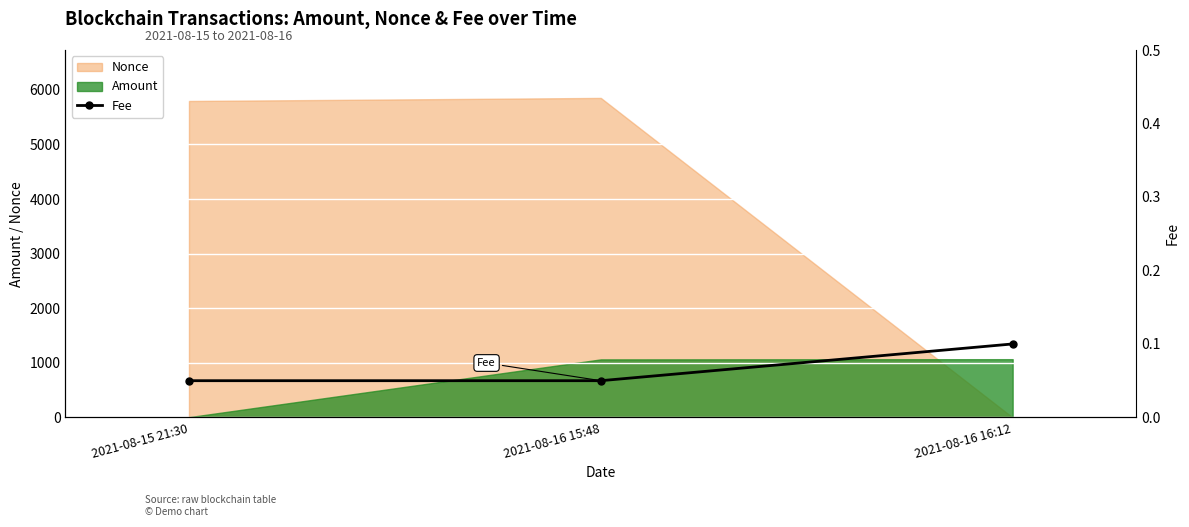

The chart shows a value of 0.1 at 2021-08-15 21:30. True or false?

True